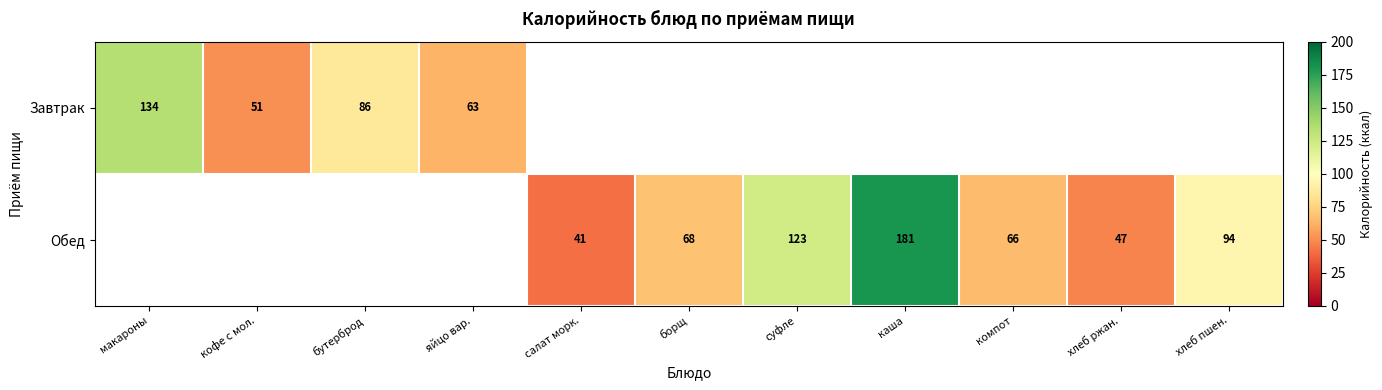

True or false: Обед has a value of 41 at салат морк..

True